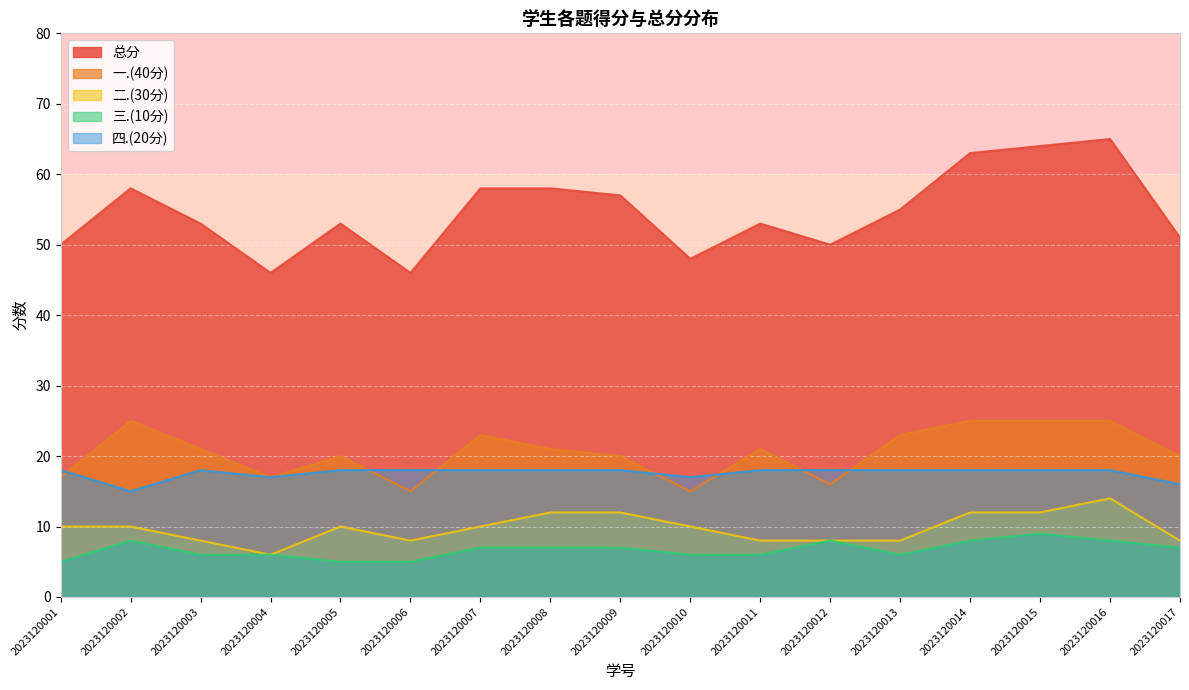

At which label is 总分 closest to 55?

2023120013